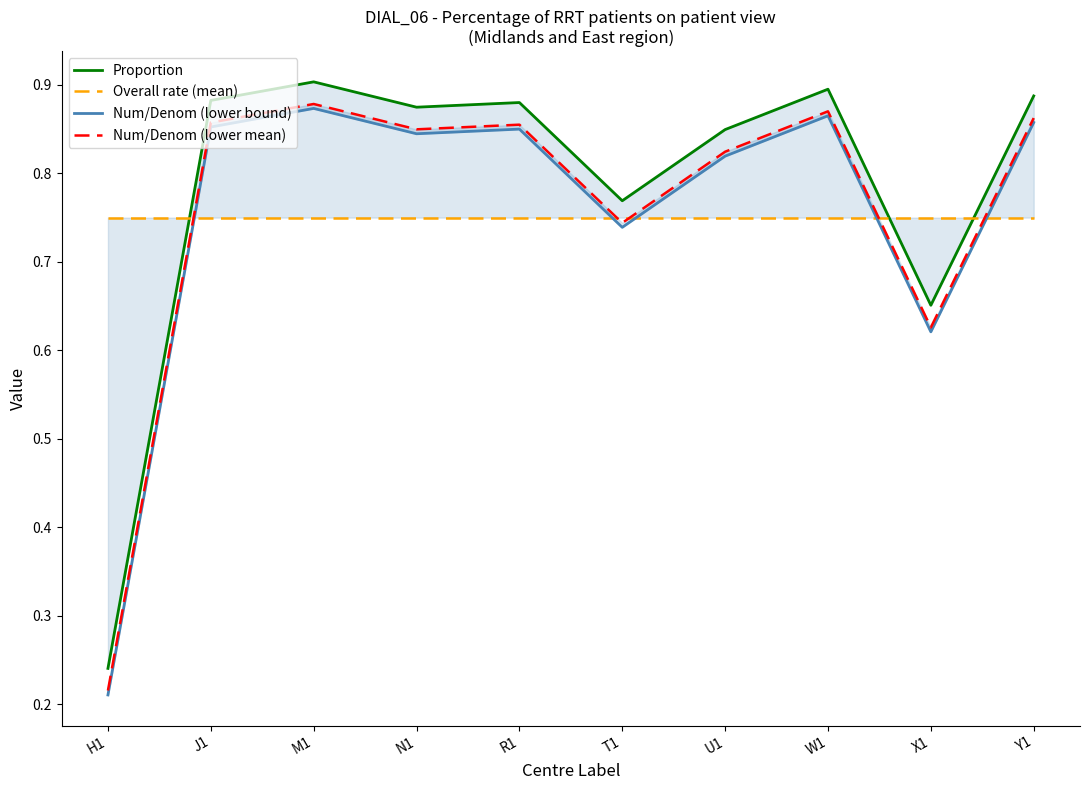

True or false: Num/Denom (lower bound) and Num/Denom (lower mean) cross at least once.

False